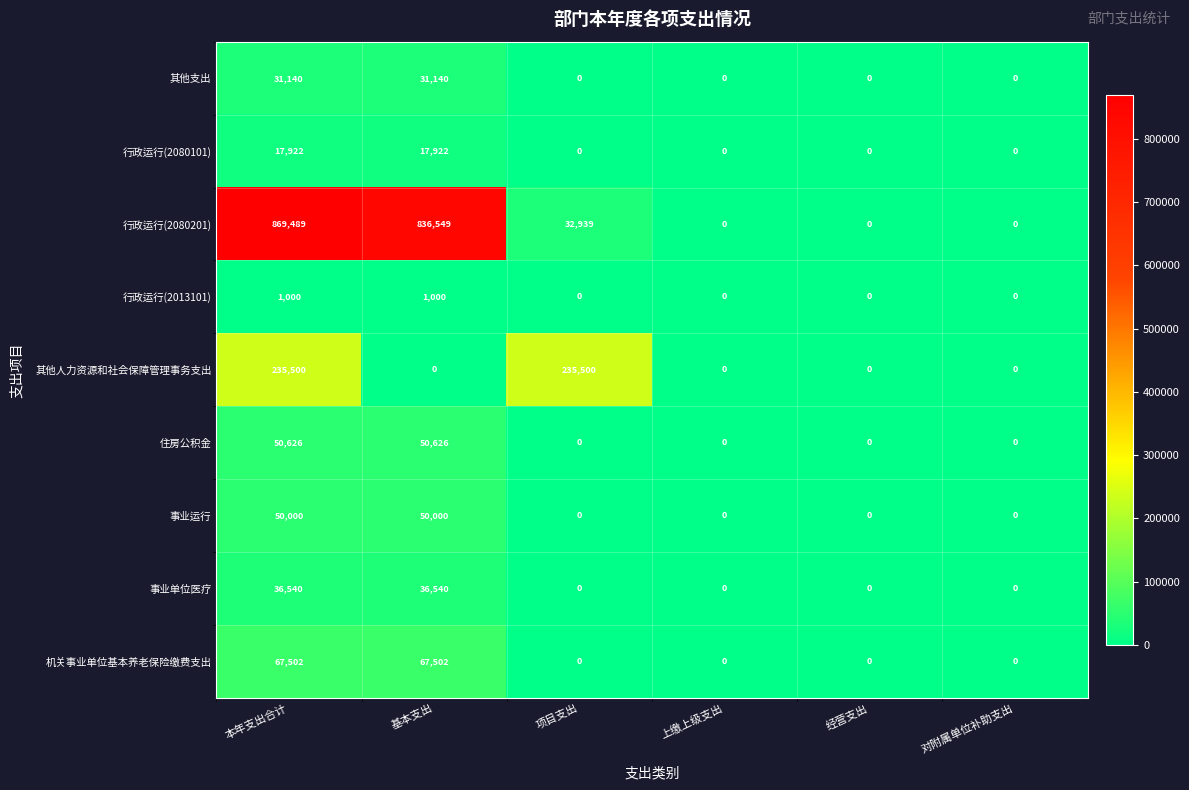

Count the number of categories in the chart.

6